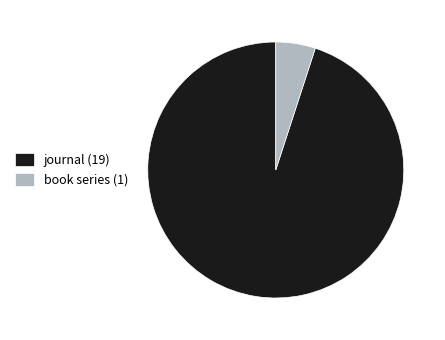

True or false: journal (19) accounts for 81% of the total.

False